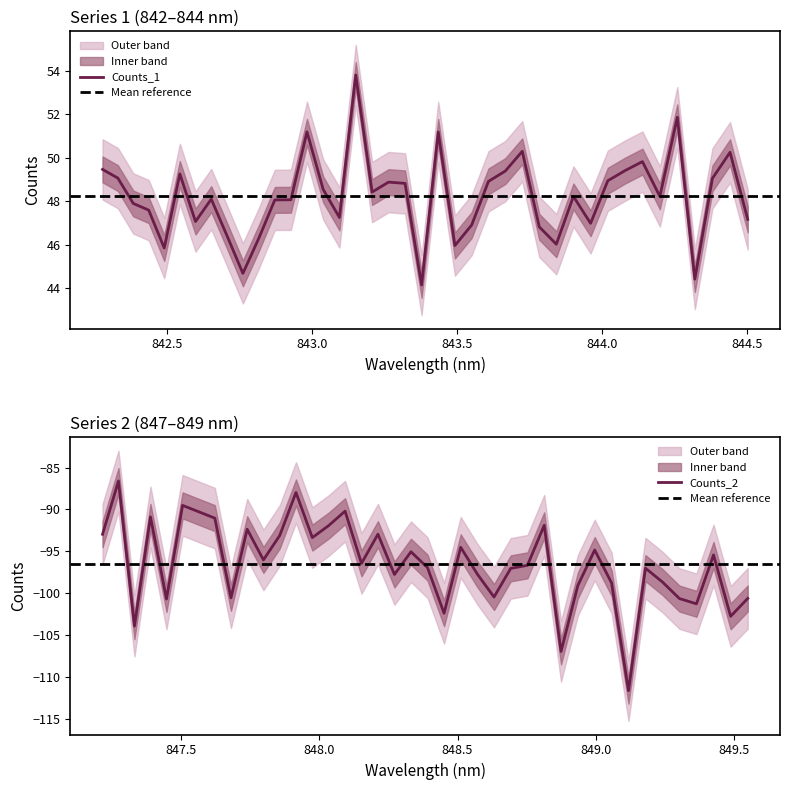

How many lines are shown in the chart?

2